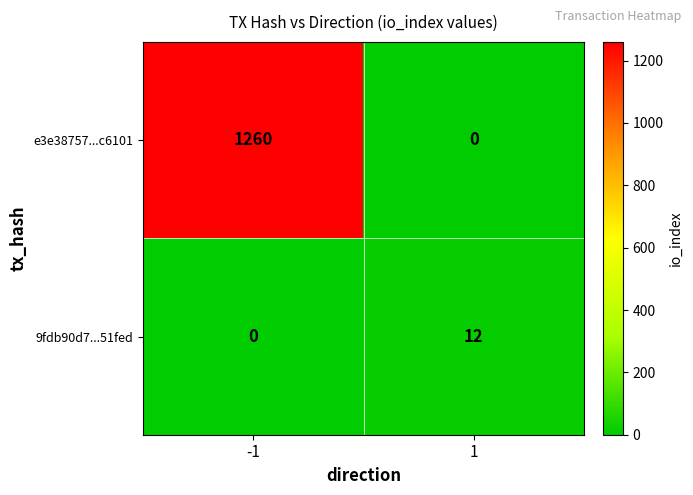

True or false: e3e38757...c6101 has a value of 0 at 1.

True